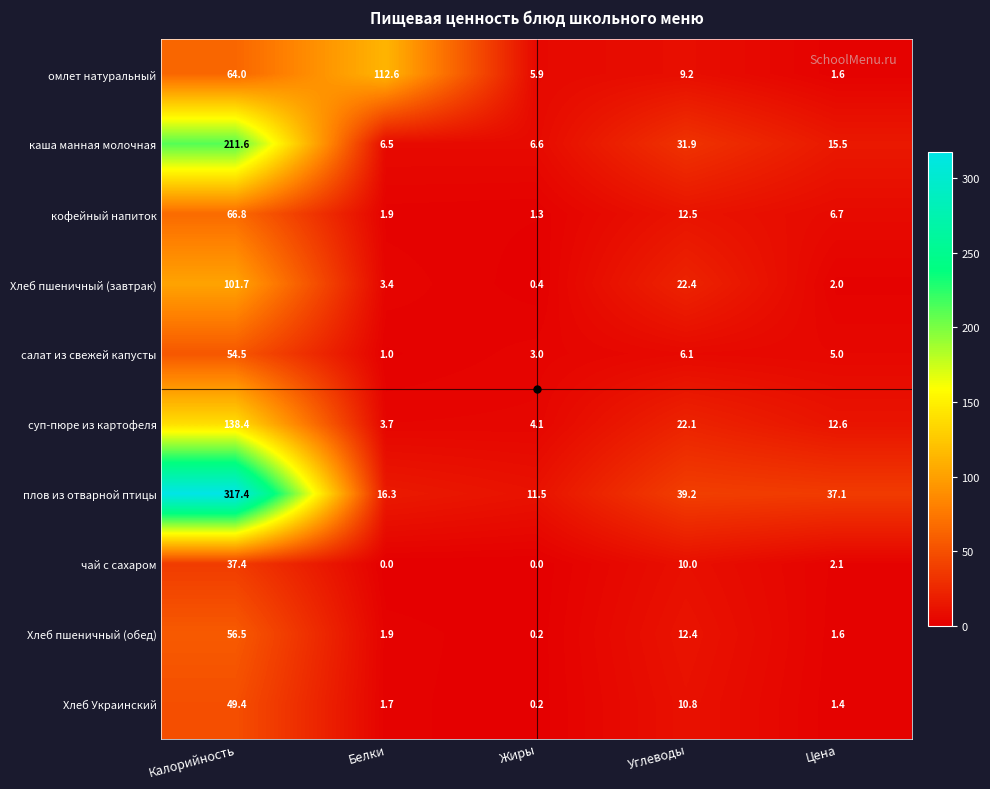

What is the difference between the maximum and minimum values in the Хлеб пшеничный (обед) series?

56.3